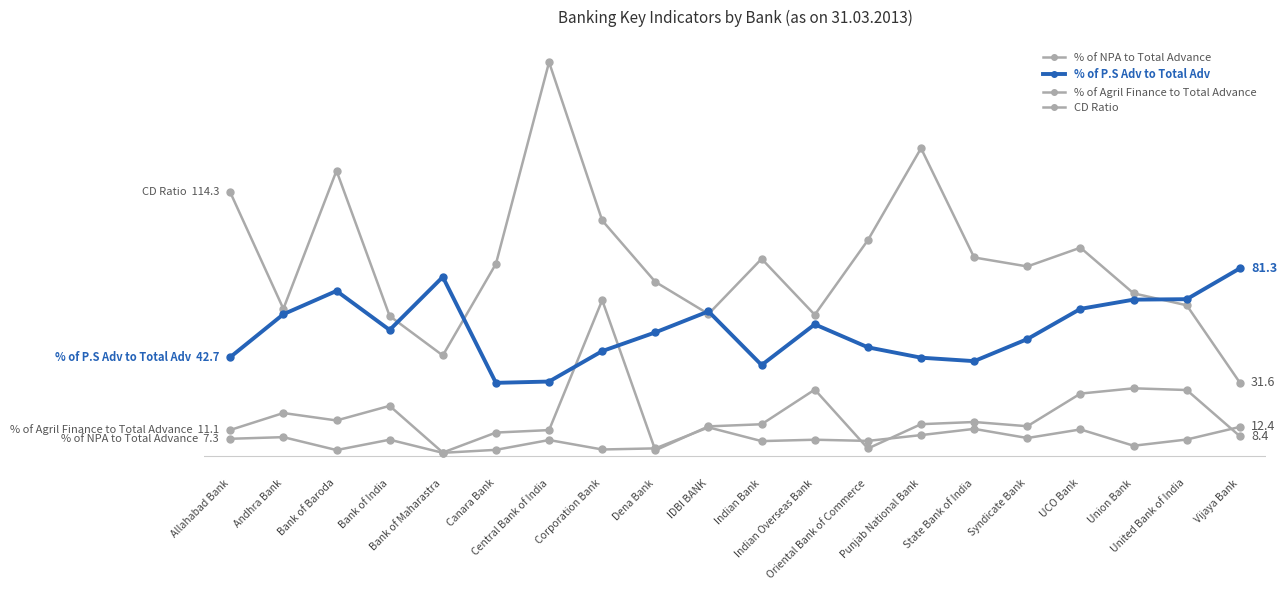

Does the chart have visible grid lines?

No